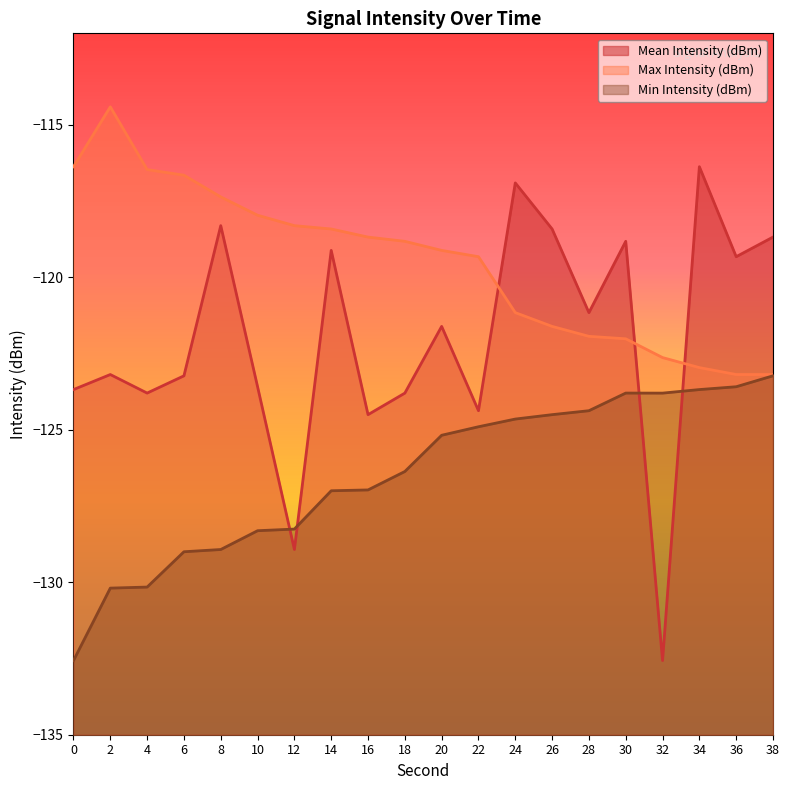

At which category is the sum across all series the highest?

24